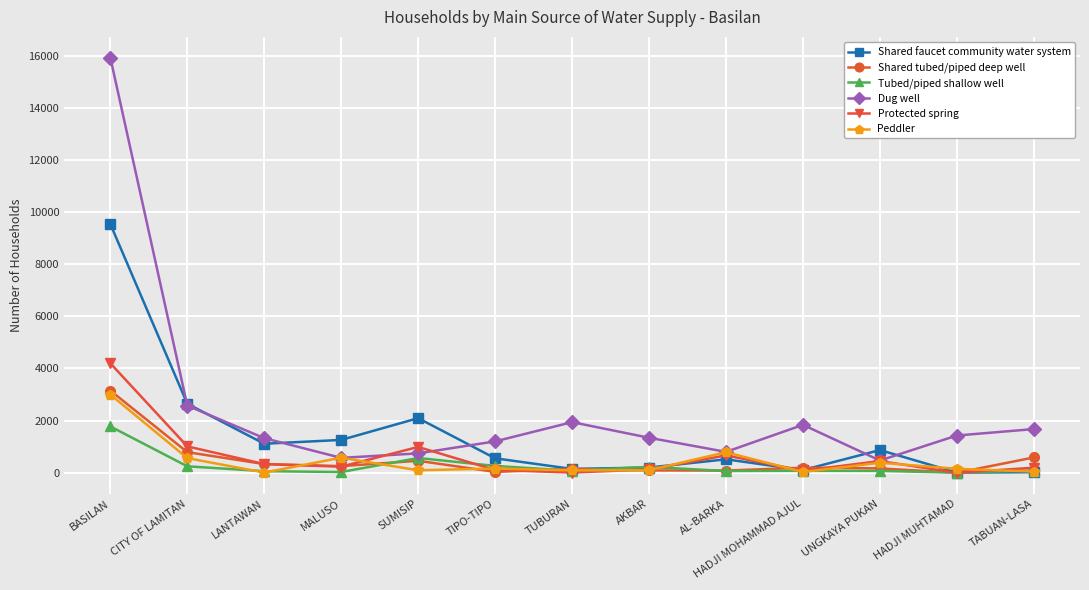

What is the difference between the highest and lowest values at AL-BARKA?

734